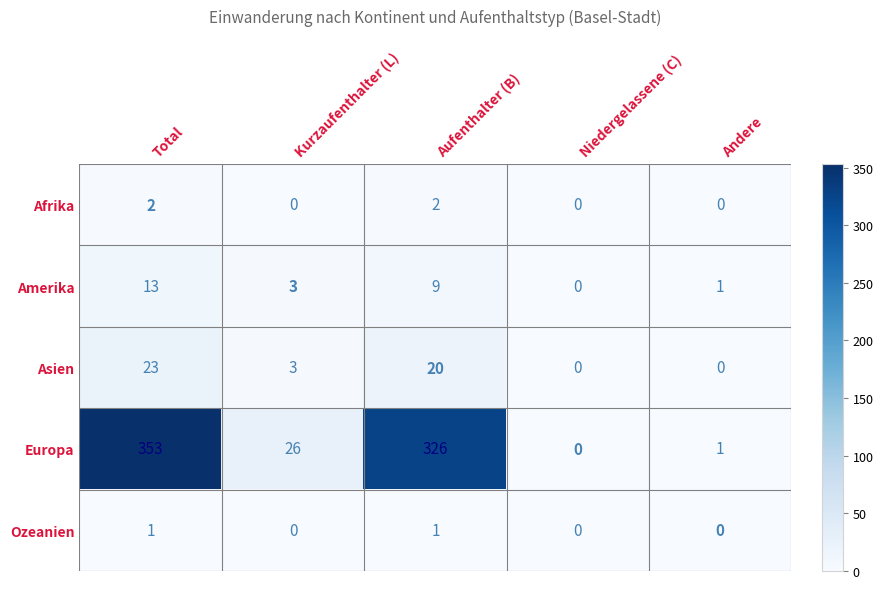

At which category is the sum across all series the highest?

Total